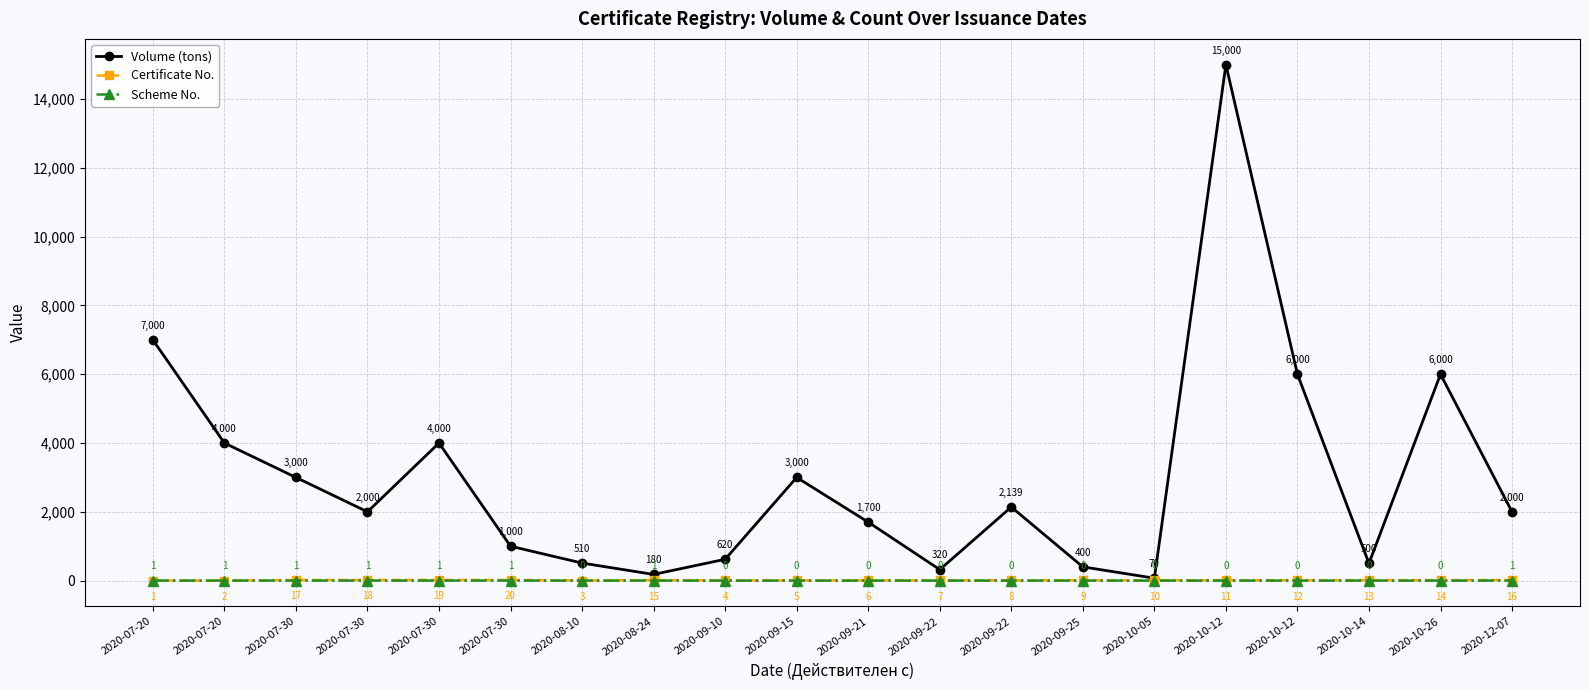

Is this an area chart (filled region under the line)?

No